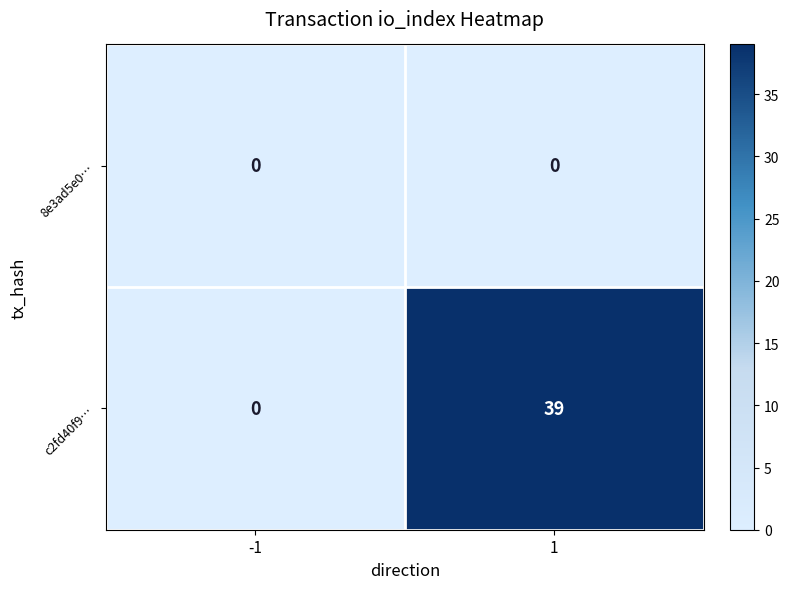

Reading right to left, extract all data points from this chart.

8e3ad5e0…: 1=0	-1=0
c2fd40f9…: 1=39	-1=0